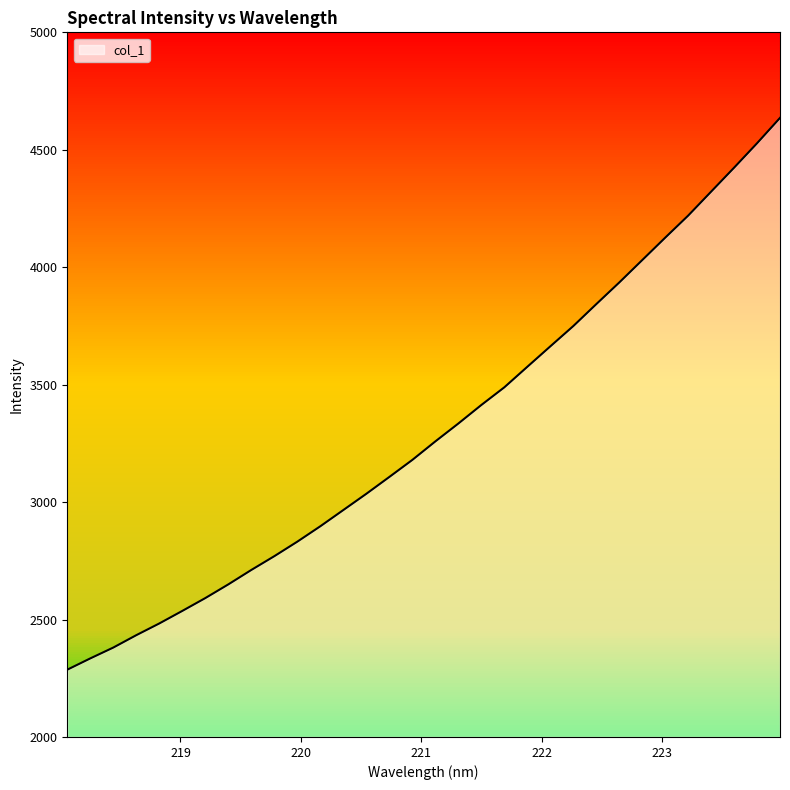

Reading right to left, extract all data points from this chart.

223.9802=4635.7	223.7895=4527.7	223.5987=4423.7	223.408=4321.7	223.2172=4219.6	223.0264=4125.6	222.8355=4030.1	222.6447=3934.8	222.4538=3842.7	222.263=3749.3	222.0721=3663.0	221.8812=3576.0	221.6902=3488.6	221.4993=3413.4	221.3083=3334.5	221.1174=3258.4	220.9264=3179.7	220.7354=3107.2	220.5444=3035.5	220.3533=2966.3	220.1623=2897.3	219.9712=2831.7	219.7801=2769.9	219.589=2711.2	219.3979=2649.8	219.2067=2591.4	219.0156=2536.8	218.8244=2483.3	218.6332=2433.5	218.442=2380.7	218.2508=2334.5	218.0596=2286.4